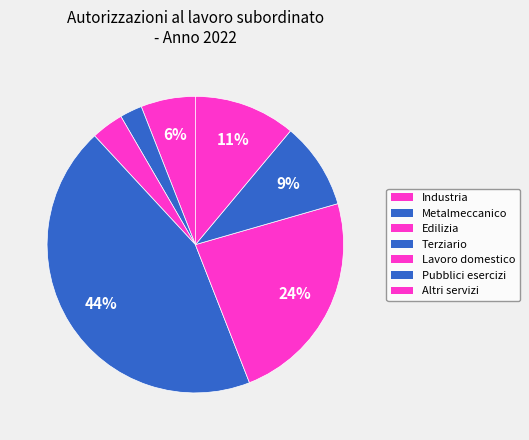

To the nearest percent, what is the difference between the largest and smallest slice percentages?

42%